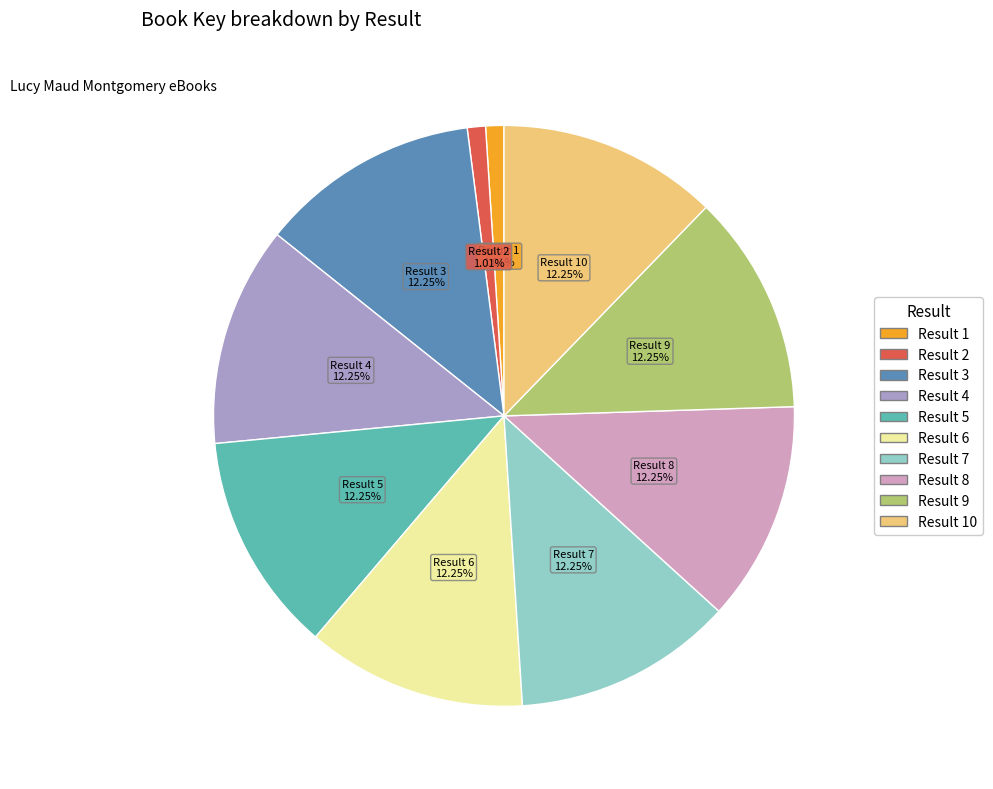

Is there a majority slice in this chart?

No